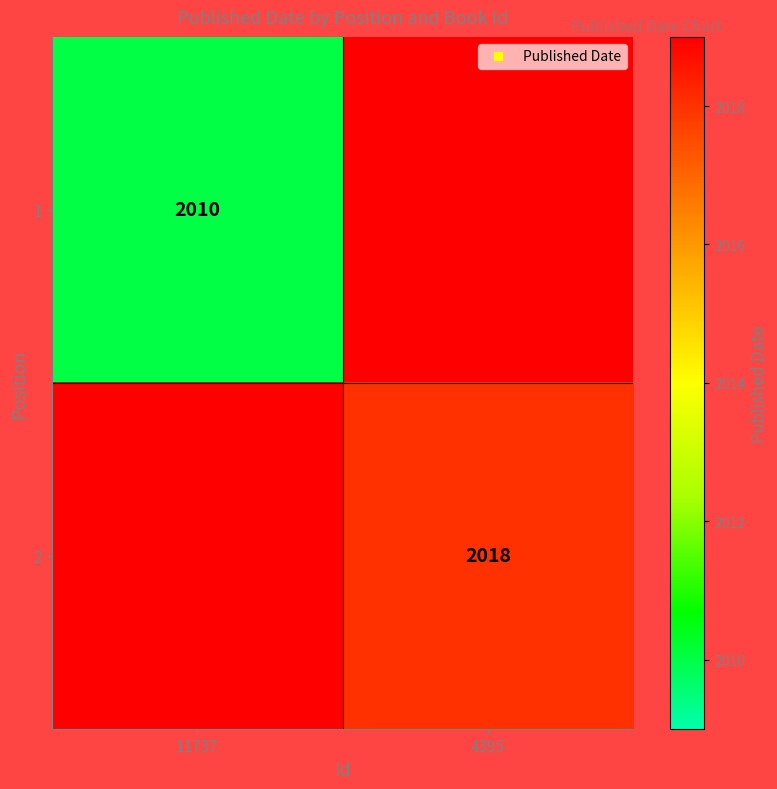

At which category is the sum across all series the highest?

4395